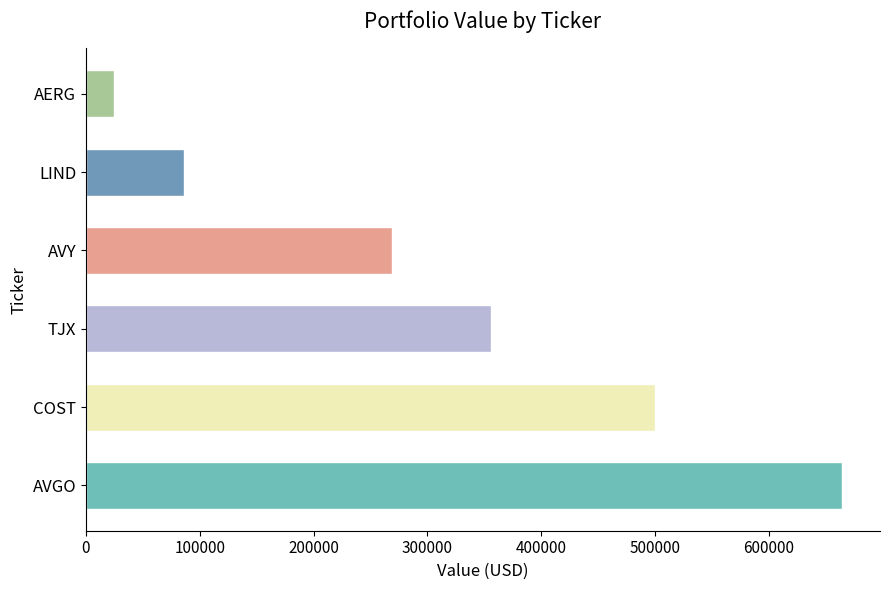

Reading bottom to top, extract all data points from this chart.

664464	499990	355520	268890	86400	24800